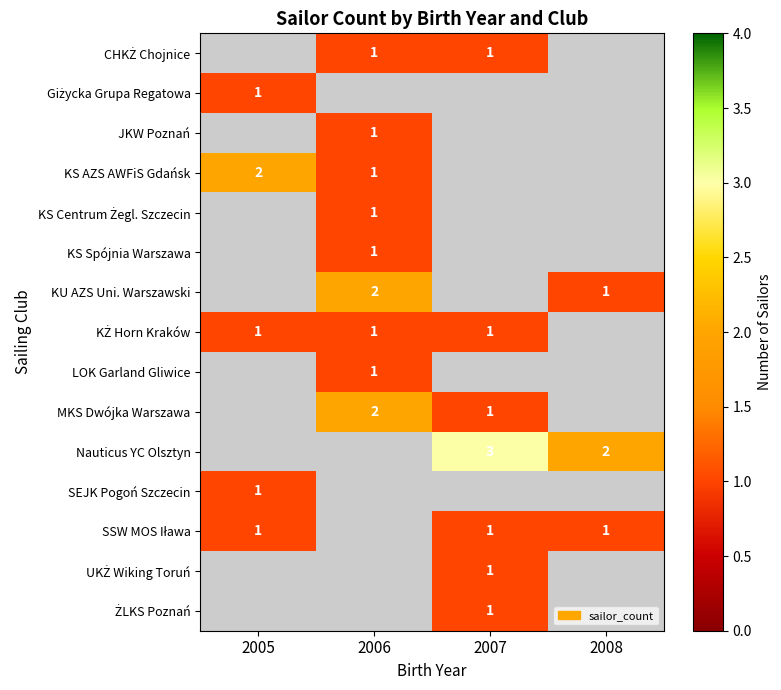

The value of JKW Poznań at 2006 is 1. True or false?

True